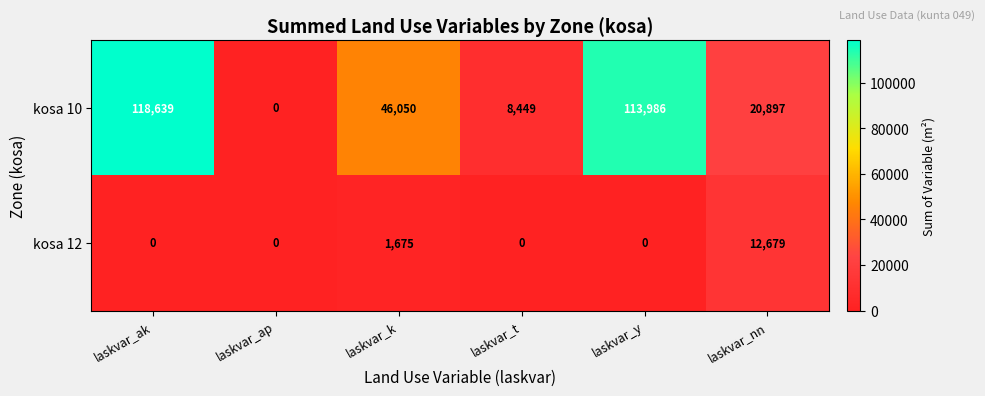

How many values in kosa 12 are above zero?

2